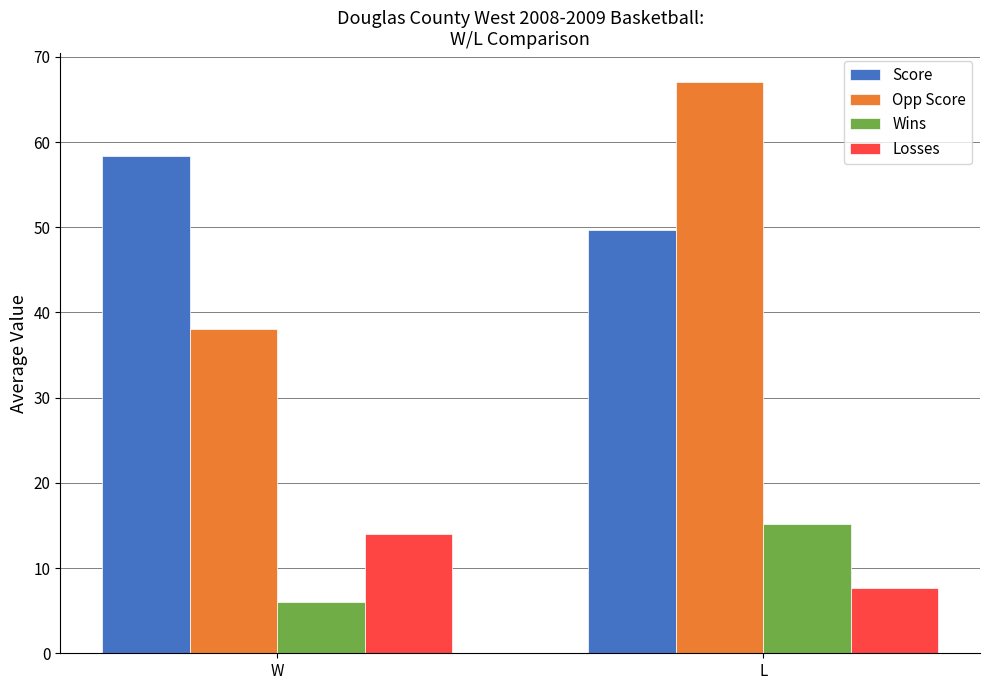

Reading right to left, list all the values displayed in this chart.

Score: 49.7	58.4
Opp Score: 67.1	38.0
Wins: 15.2	6.0
Losses: 7.7	14.0